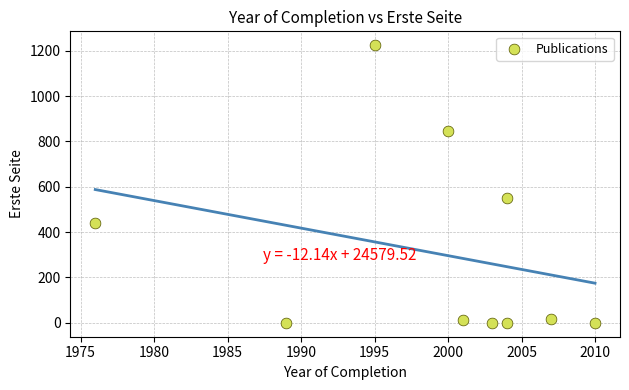

What Y value in the scatter plot is closest to 612?

551